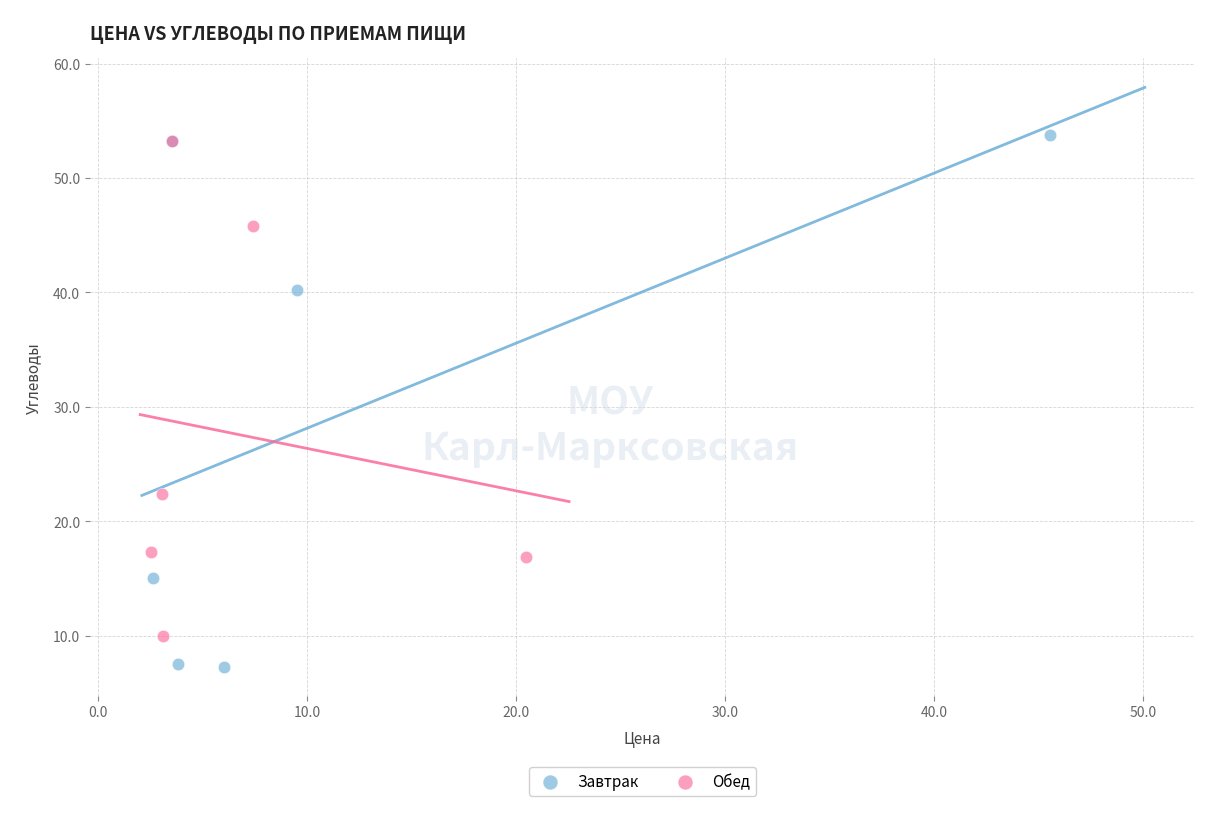

Which series contains the lowest Y value?

Завтрак